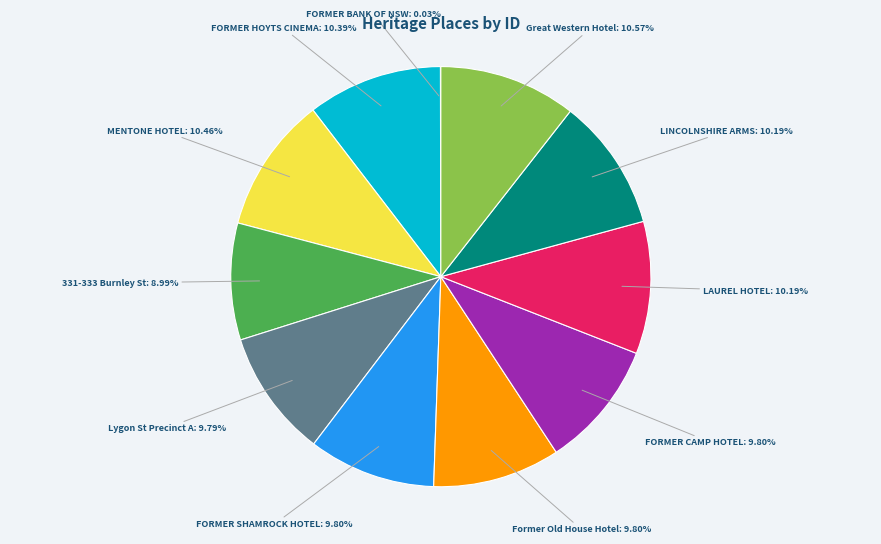

Does FORMER CAMP HOTEL represent more than half of the total?

No